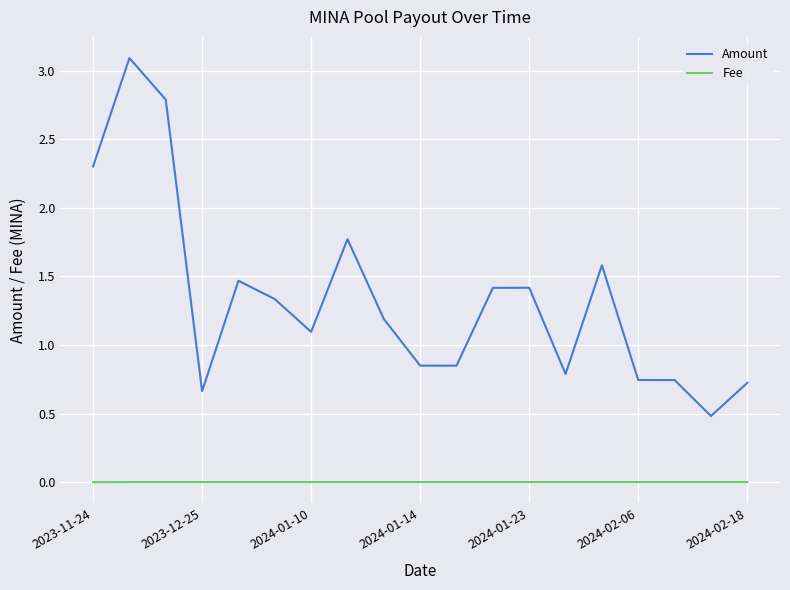

Which series has the widest spread of values?

Amount